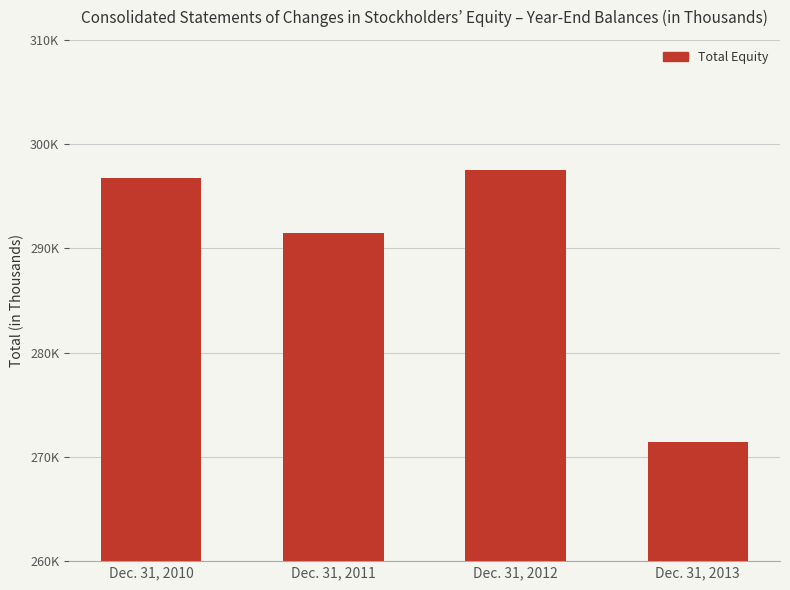

Is it true that the value at Dec. 31, 2012 is 297547?

True